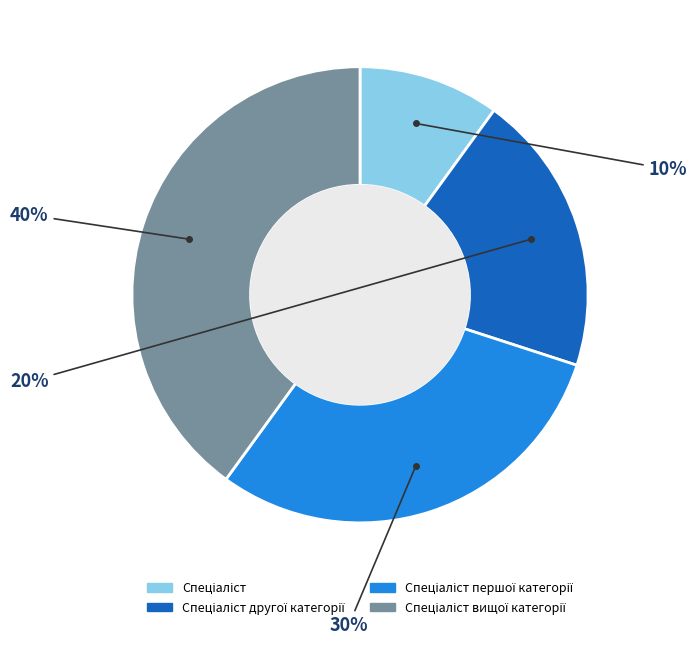

Is there a majority slice in this chart?

No